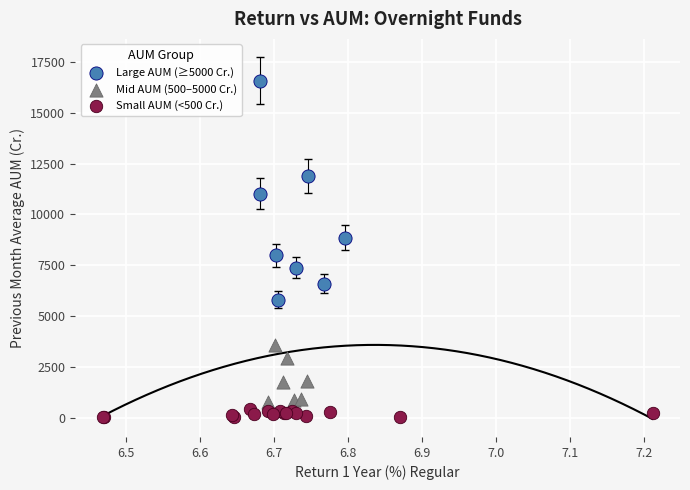

Which series reaches the maximum Y coordinate?

Large AUM (≥5000 Cr.)